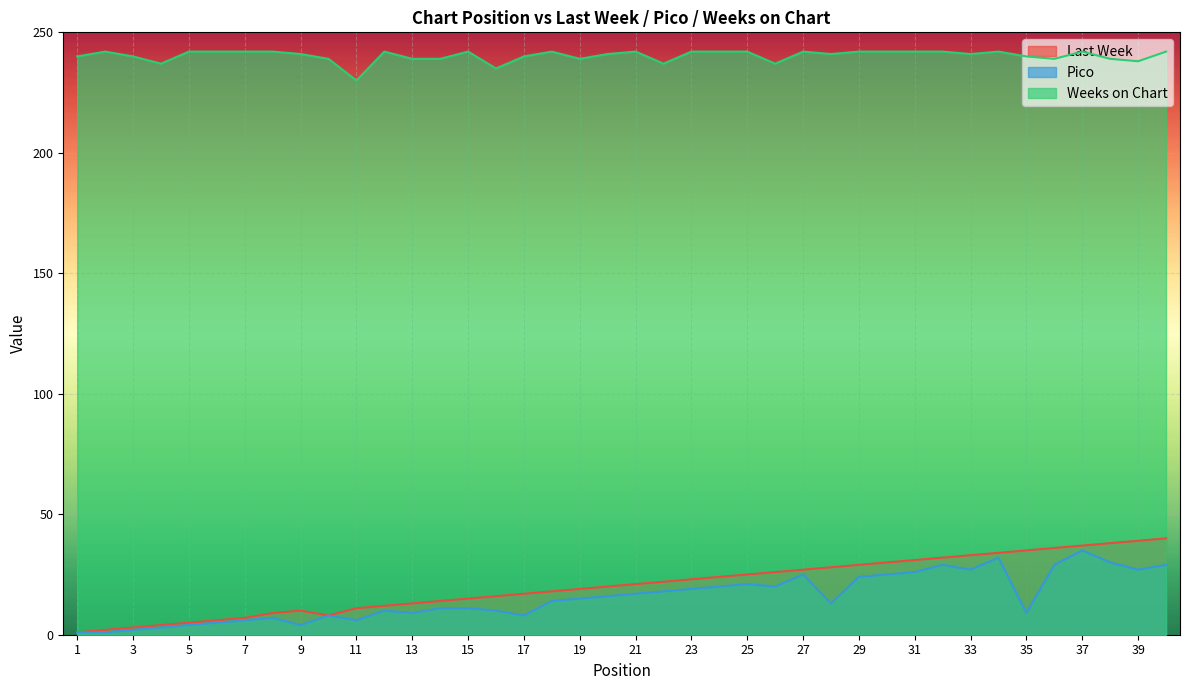

How many interior local valleys does the Pico series have?

9